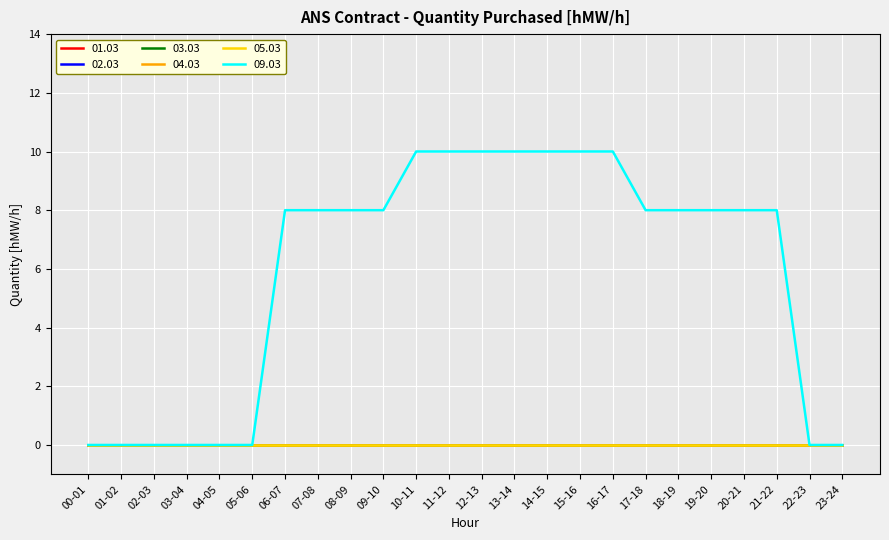

At 05-06, list the series in order from largest to smallest.

01.03, 02.03, 03.03, 04.03, 05.03, 09.03